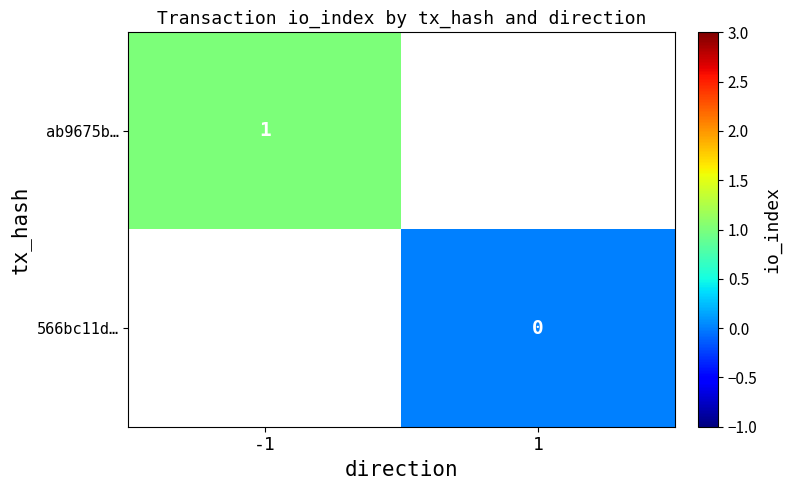

The value of ab9675b… at -1 is 2. True or false?

False